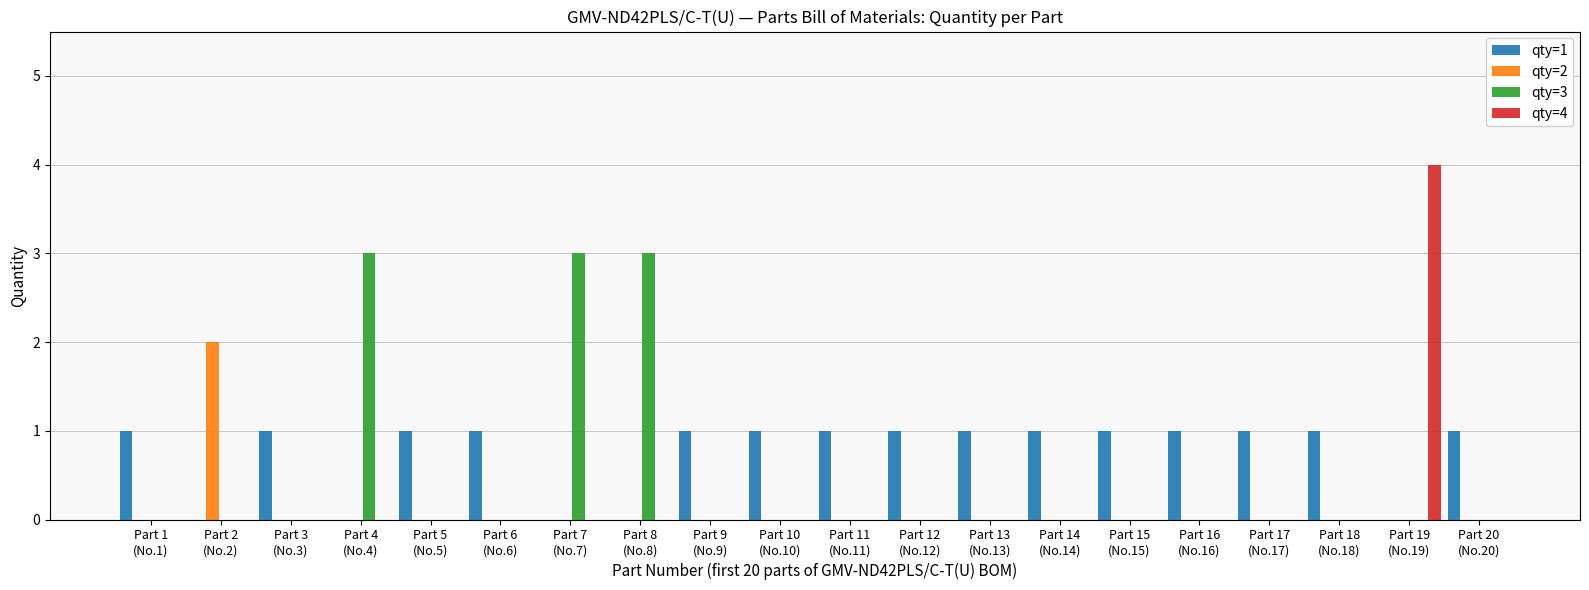

Which series has the largest total across all categories?

qty=1